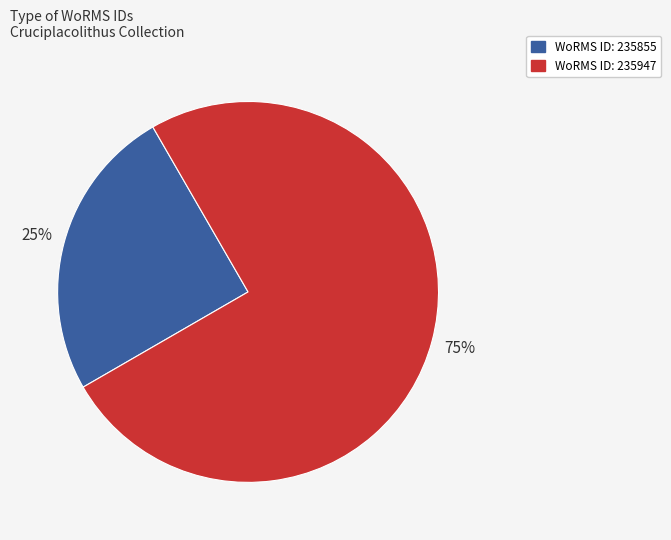

To the nearest percent, what is the average slice percentage?

50%